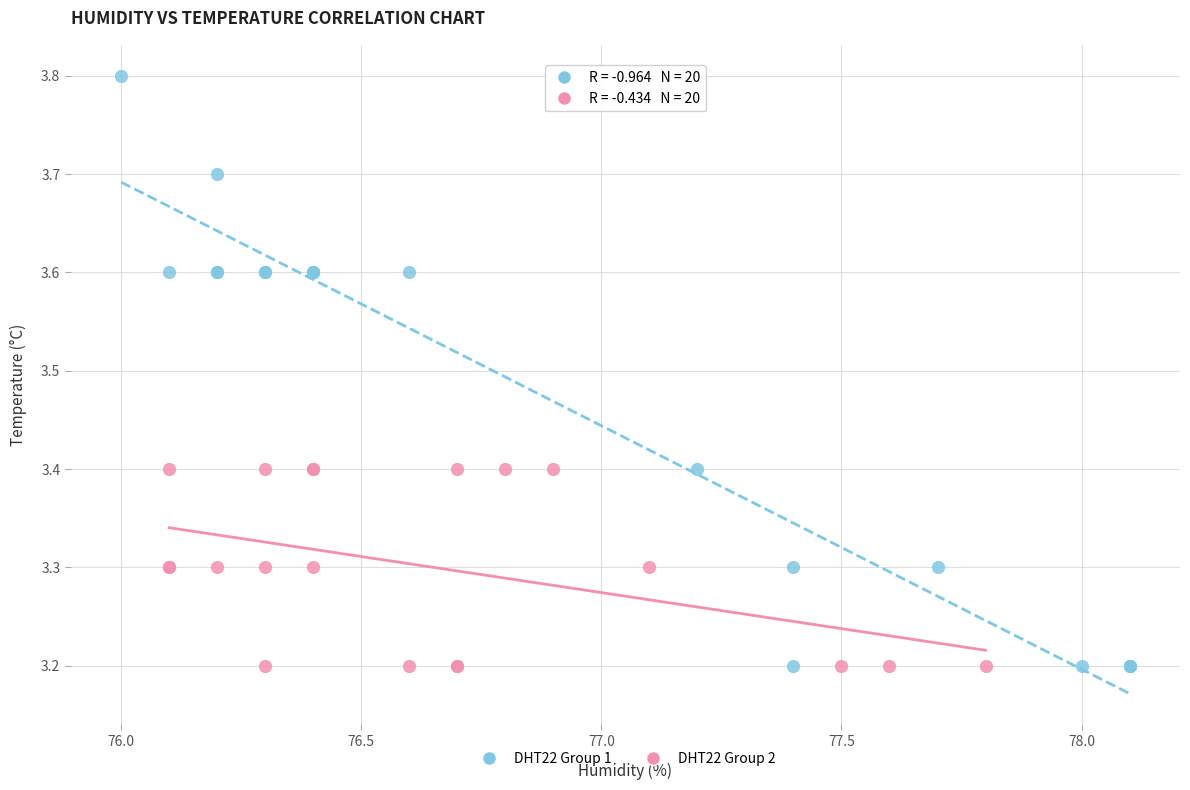

Which series has the largest Y range (max minus min)?

DHT22 Group 1